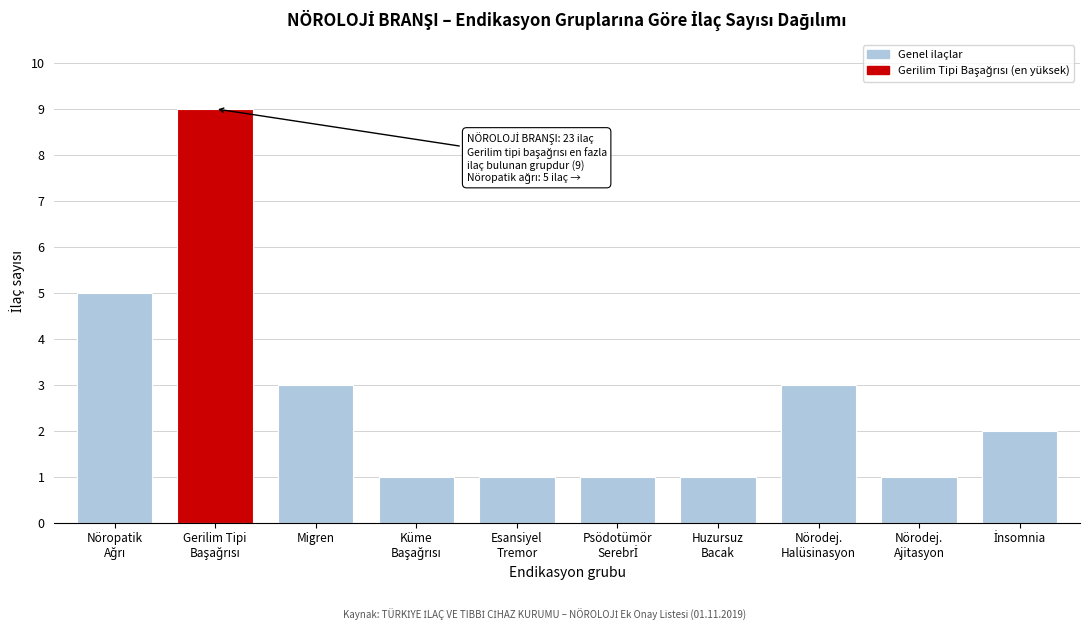

Reading right to left, transcribe all the data shown in this chart.

2	1	3	1	1	1	1	3	9	5